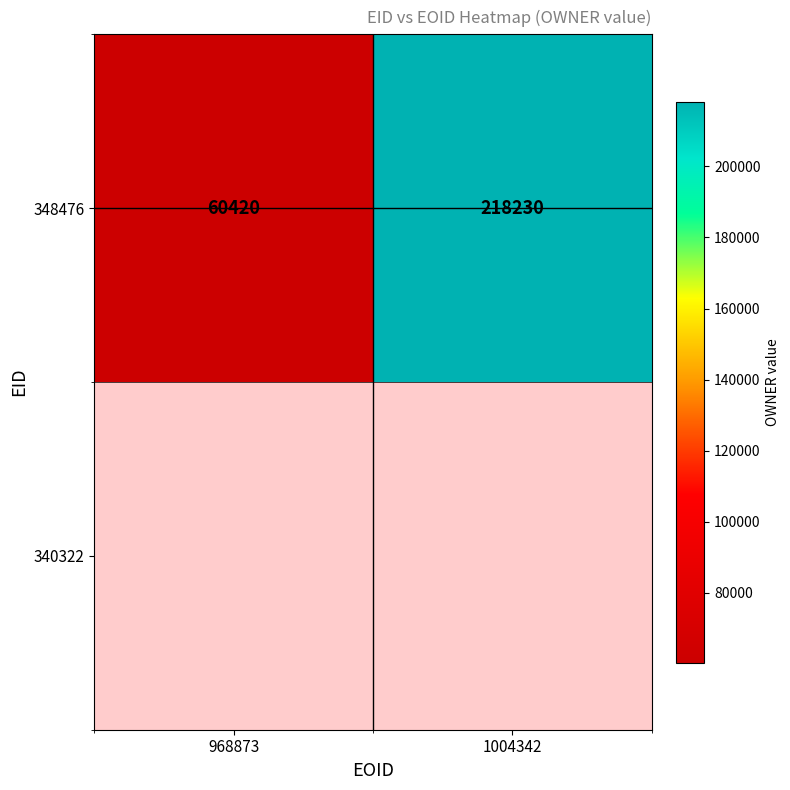

What is the smallest value displayed?

60420